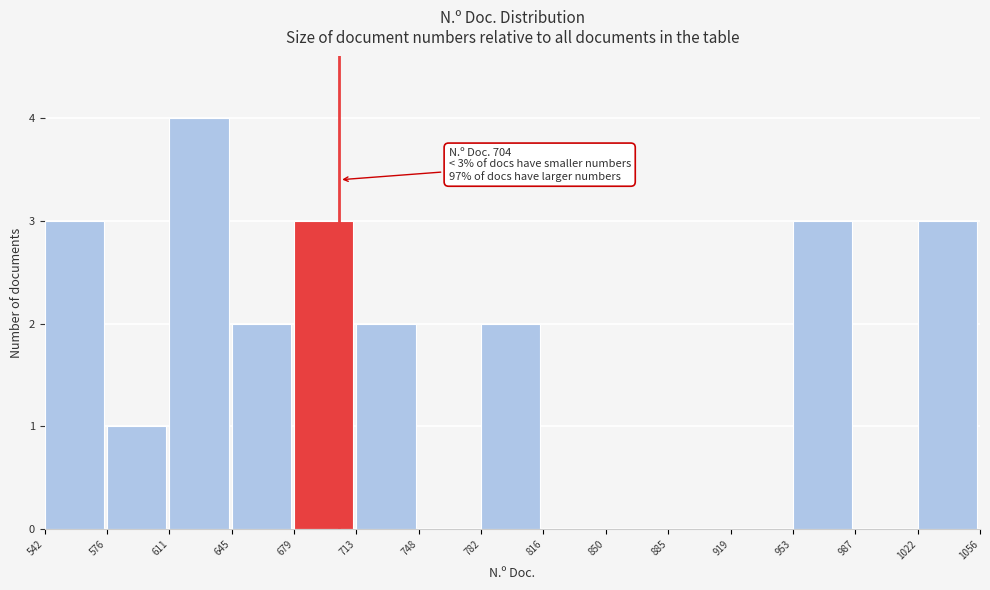

Over which range of the x-axis is the bar tallest?

611 to 645